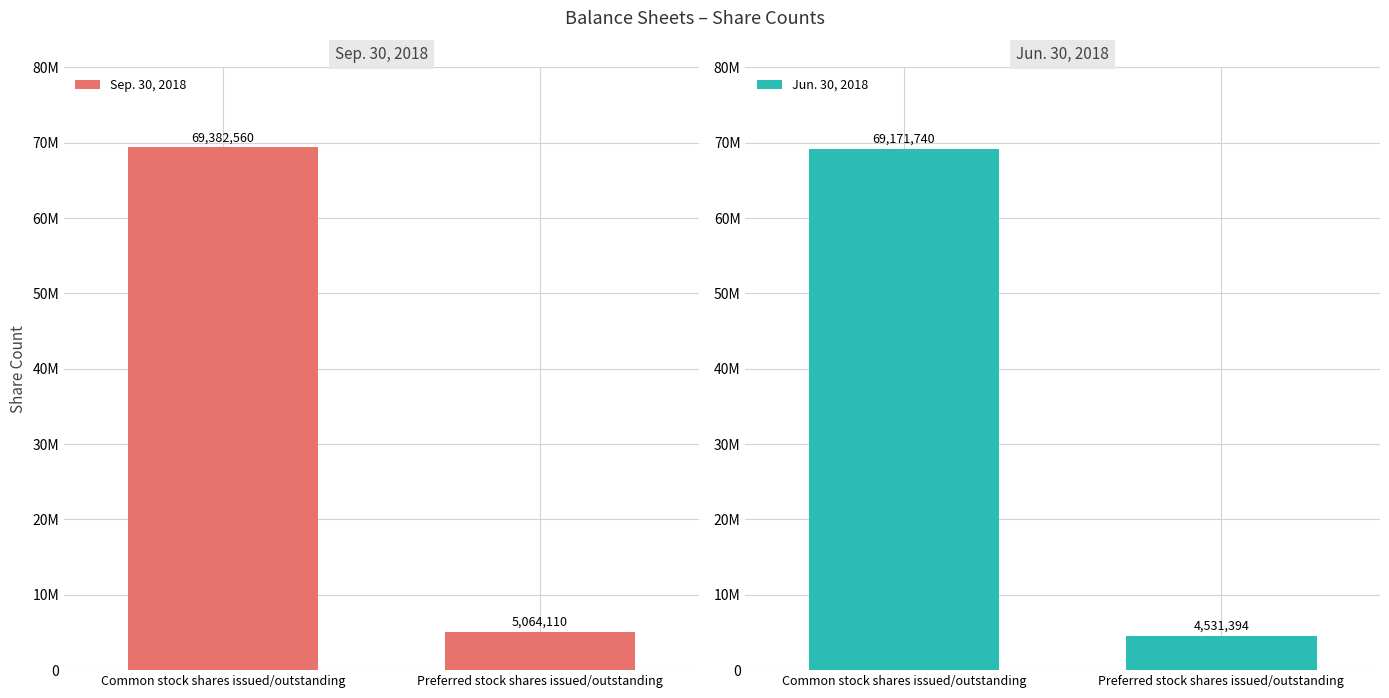

What position from the left is Preferred stock shares issued/outstanding?

2